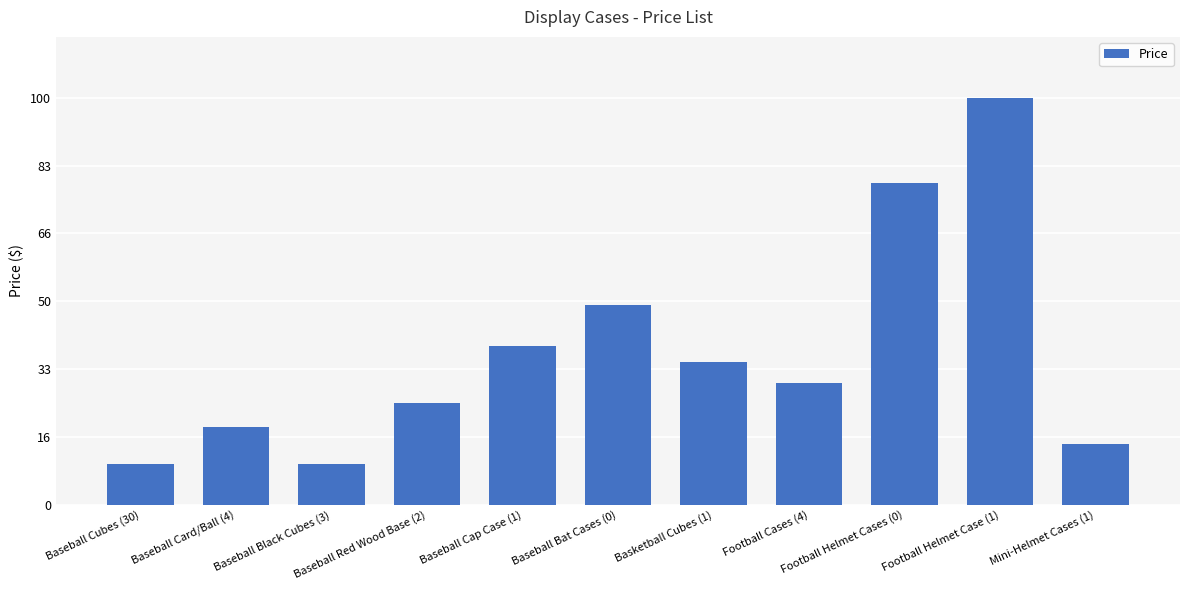

What is the value of the 6th bar from the left?

49